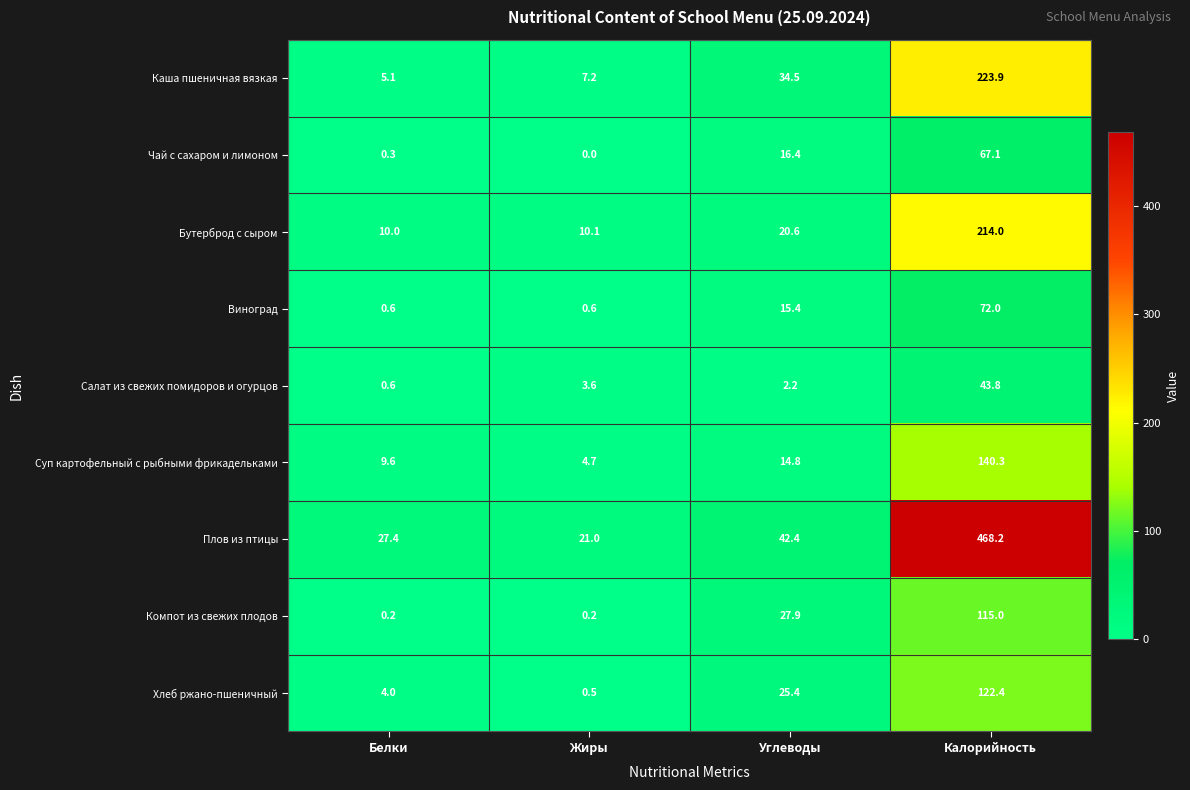

Where does the Виноград series first go above 15?

Углеводы